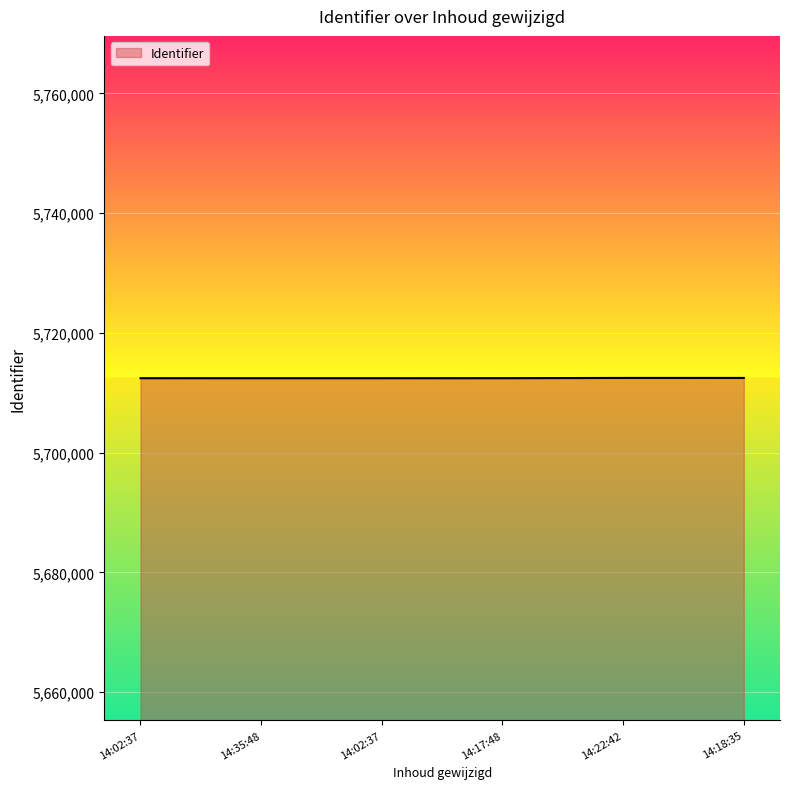

List the labels in order of value, largest first.

14:18:35, 14:22:42, 14:17:48, 14:02:37, 14:02:37, 14:35:48